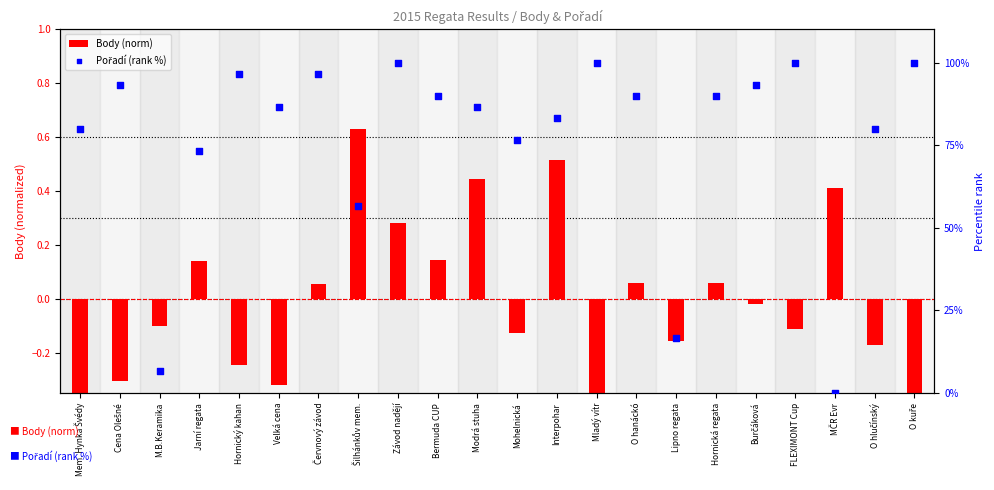

What is the total value across all series at Mohelnická?

76.5